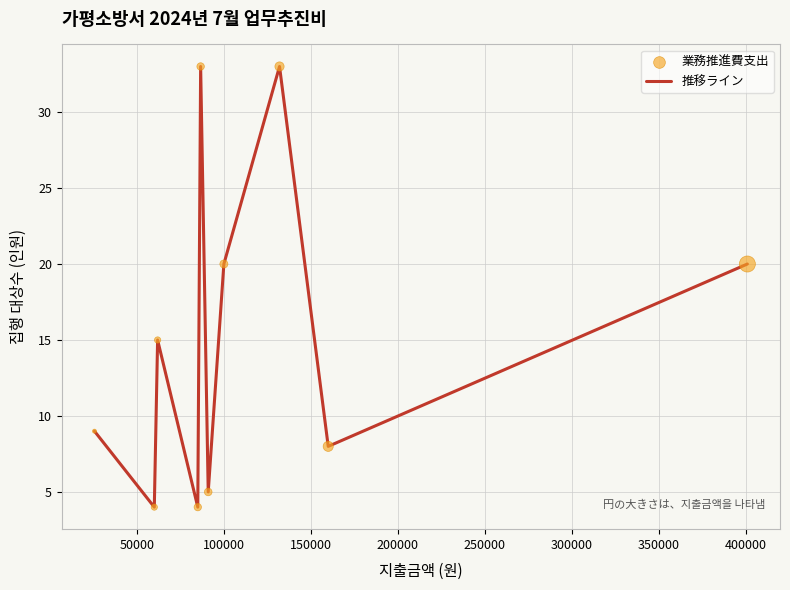

What is the maximum value shown in the chart?

33